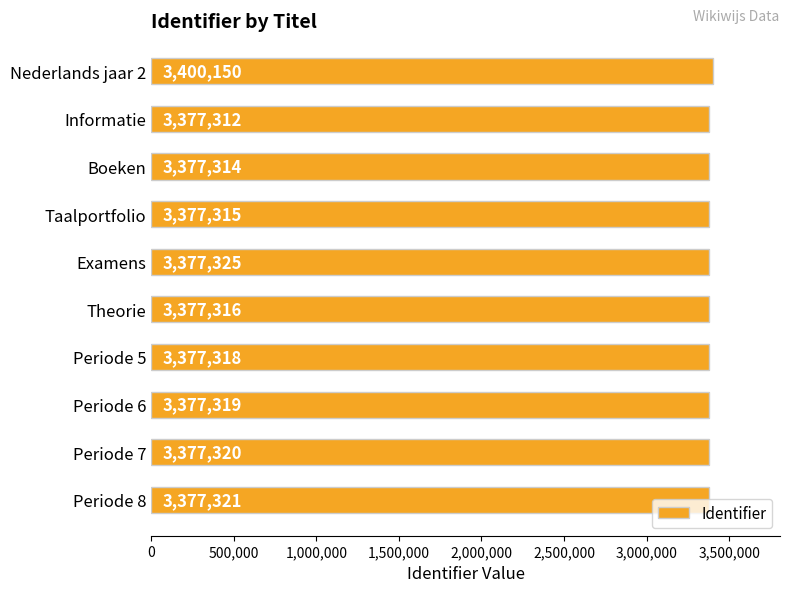

Count the number of categories in the chart.

10